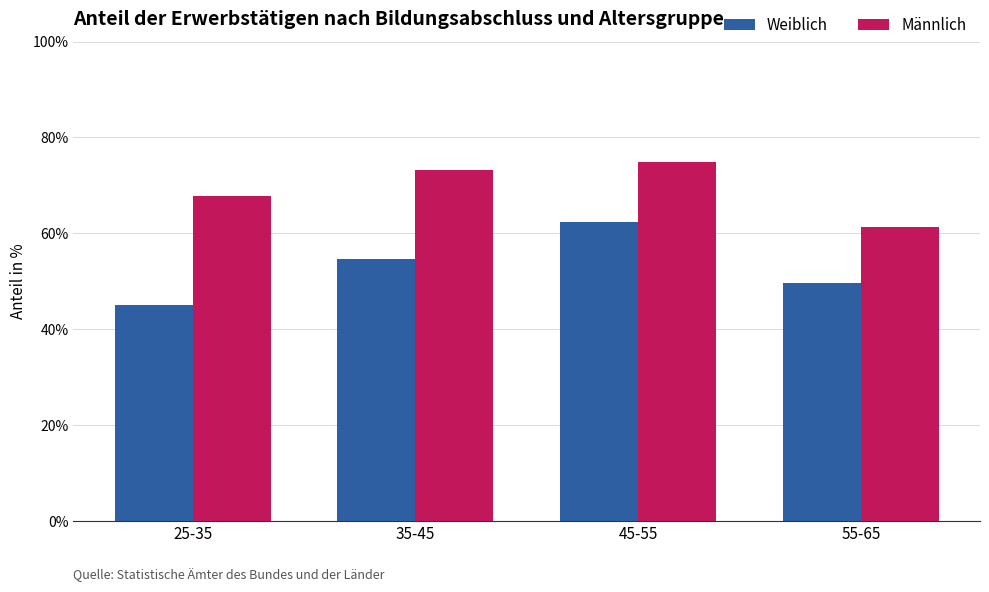

Reading right to left, transcribe all the data shown in this chart.

Weiblich: 55-65=49.7	45-55=62.4	35-45=54.7	25-35=45.1
Männlich: 55-65=61.3	45-55=74.9	35-45=73.2	25-35=67.8